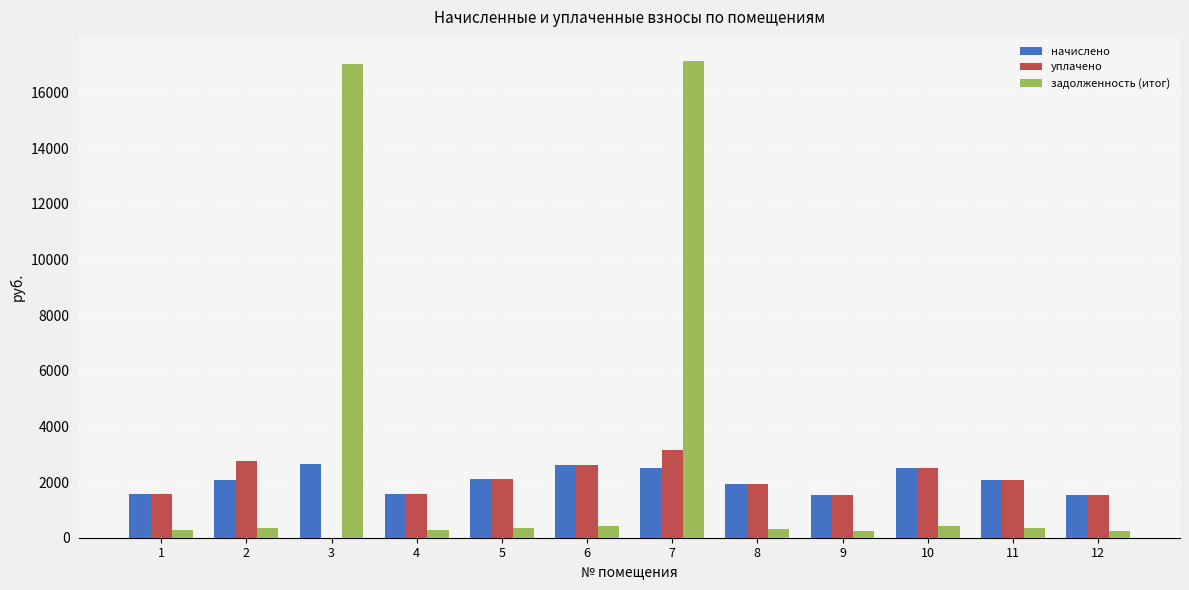

What is the highest value of the уплачено series?

3143.5